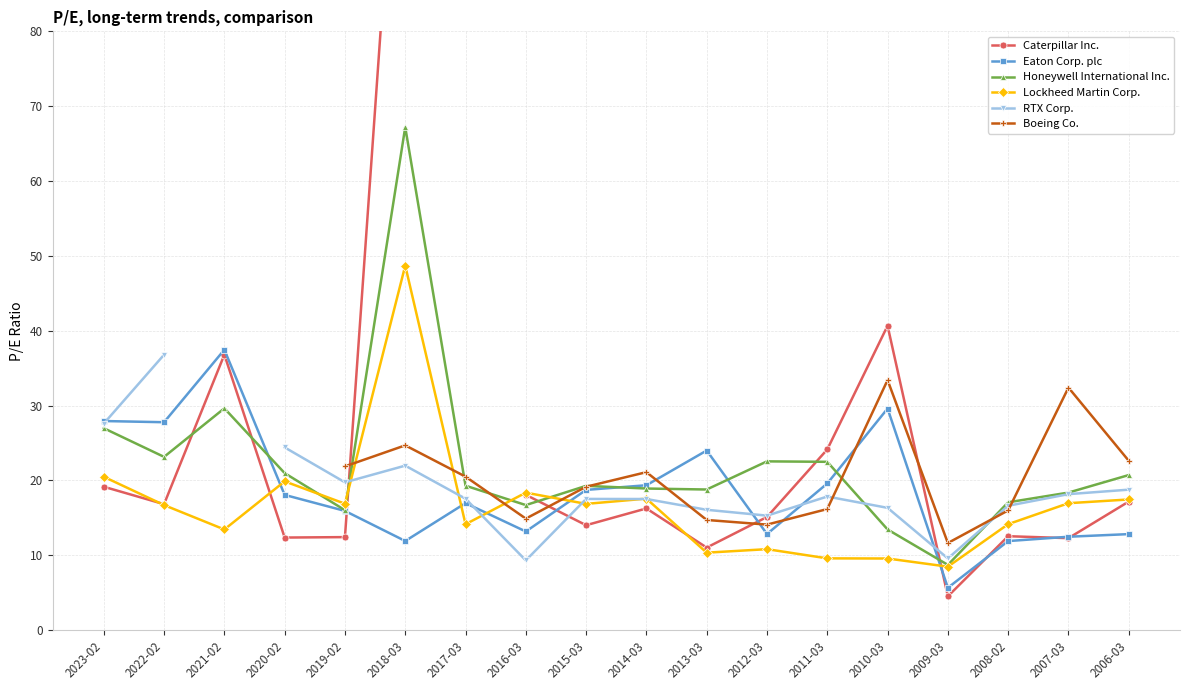

True or false: Honeywell International Inc. and RTX Corp. intersect in this chart.

True